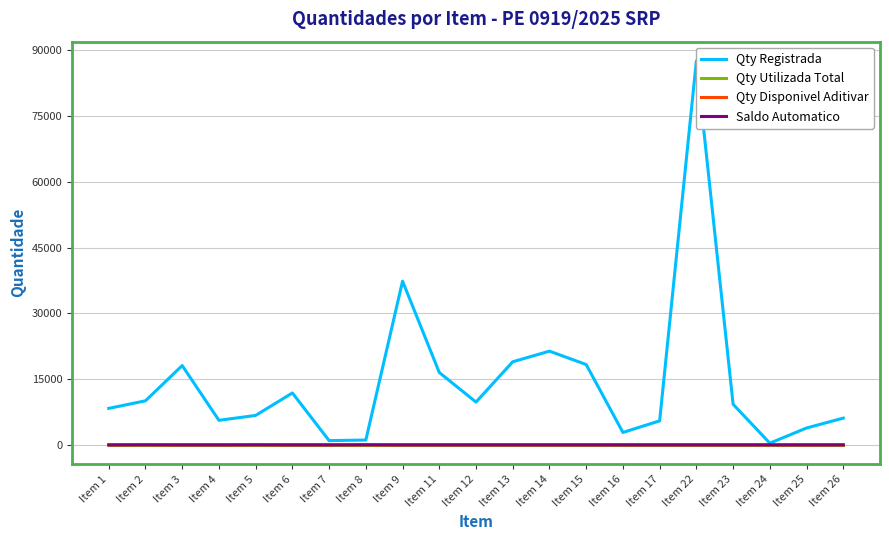

What is the total value across all series at Item 1?

8320